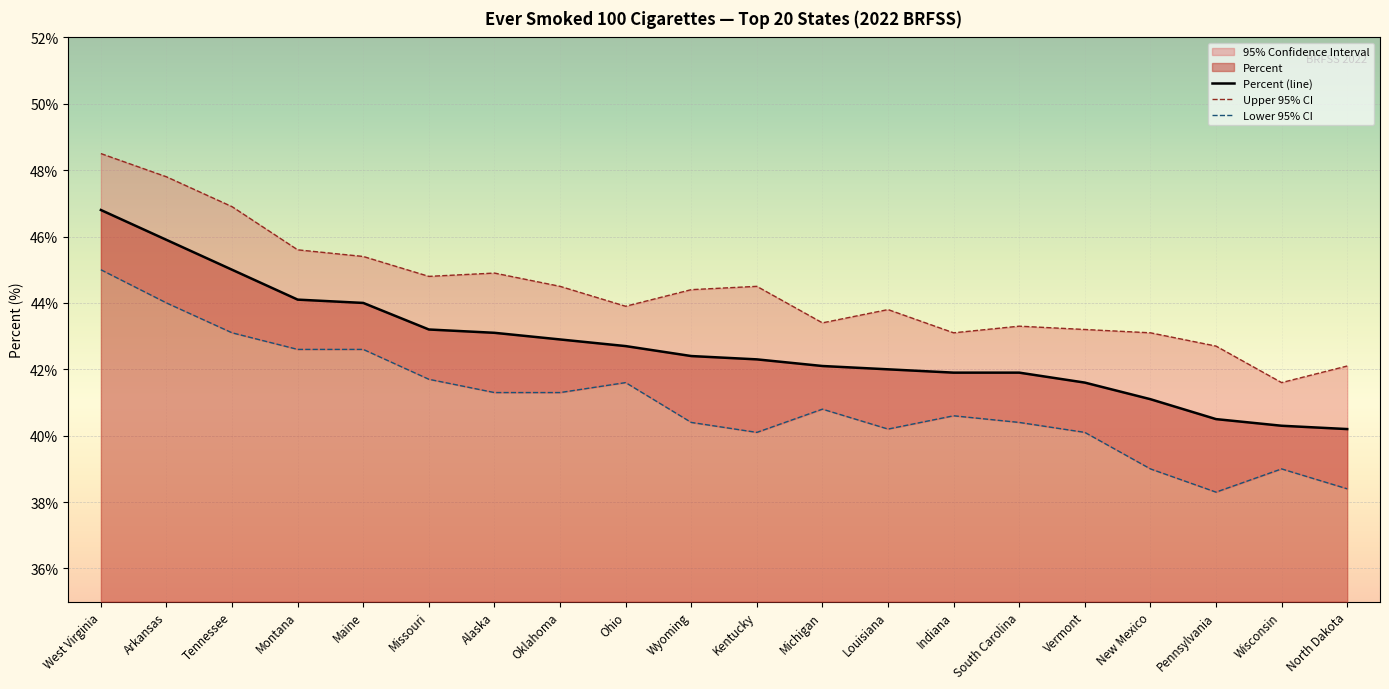

Reading left to right, extract all data points from this chart.

Percent (line): West Virginia=46.8	Arkansas=45.9	Tennessee=45.0	Montana=44.1	Maine=44.0	Missouri=43.2	Alaska=43.1	Oklahoma=42.9	Ohio=42.7	Wyoming=42.4	Kentucky=42.3	Michigan=42.1	Louisiana=42.0	Indiana=41.9	South Carolina=41.9	Vermont=41.6	New Mexico=41.1	Pennsylvania=40.5	Wisconsin=40.3	North Dakota=40.2
Upper 95% CI: West Virginia=48.5	Arkansas=47.8	Tennessee=46.9	Montana=45.6	Maine=45.4	Missouri=44.8	Alaska=44.9	Oklahoma=44.5	Ohio=43.9	Wyoming=44.4	Kentucky=44.5	Michigan=43.4	Louisiana=43.8	Indiana=43.1	South Carolina=43.3	Vermont=43.2	New Mexico=43.1	Pennsylvania=42.7	Wisconsin=41.6	North Dakota=42.1
Lower 95% CI: West Virginia=45.0	Arkansas=44.0	Tennessee=43.1	Montana=42.6	Maine=42.6	Missouri=41.7	Alaska=41.3	Oklahoma=41.3	Ohio=41.6	Wyoming=40.4	Kentucky=40.1	Michigan=40.8	Louisiana=40.2	Indiana=40.6	South Carolina=40.4	Vermont=40.1	New Mexico=39.0	Pennsylvania=38.3	Wisconsin=39.0	North Dakota=38.4